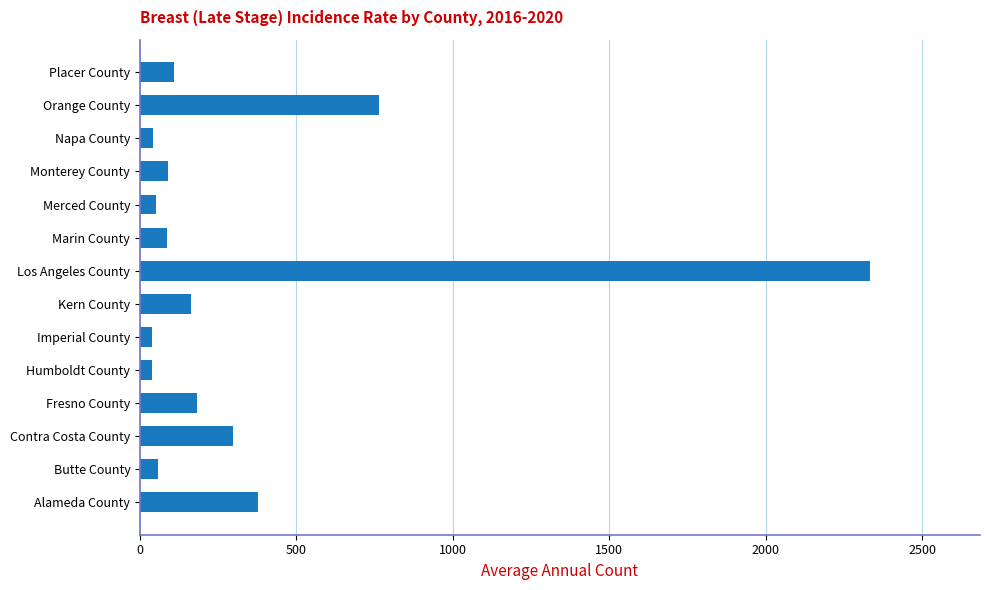

What is the difference between the maximum and minimum values?

2297